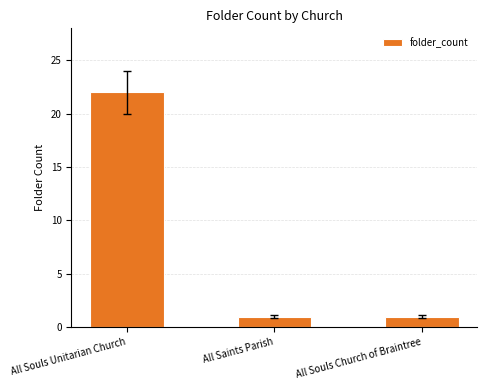

The value at All Saints Parish is 2. True or false?

False